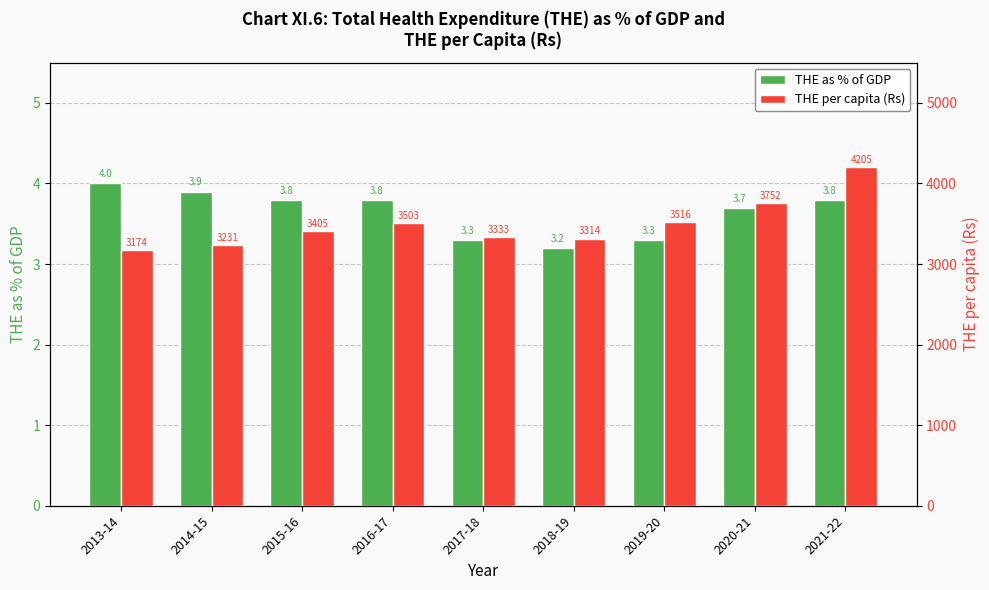

What is the highest value of the THE per capita (Rs) series?

4205.0